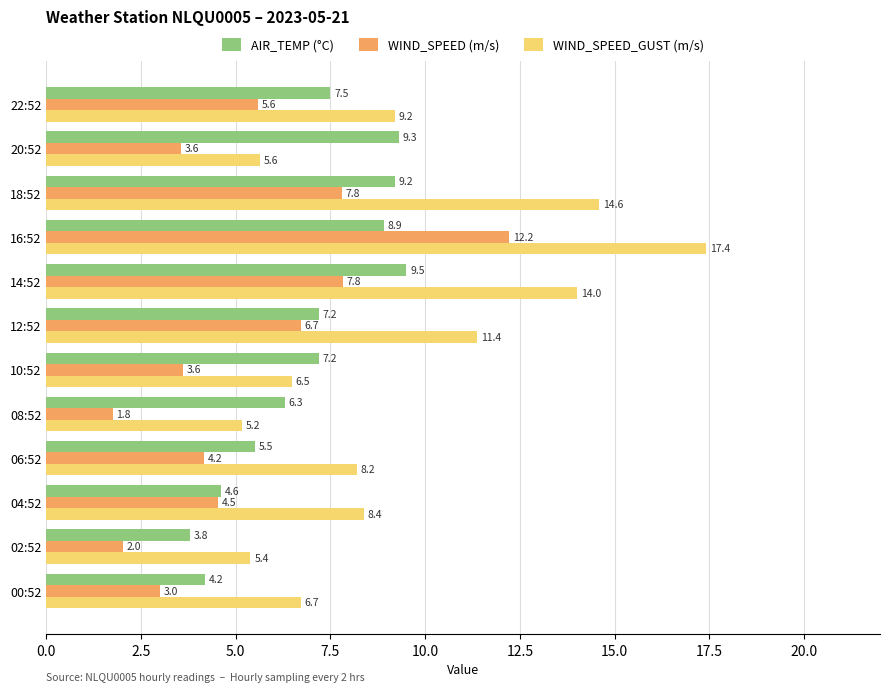

True or false: WIND_SPEED (m/s) has a value of 4.5 at 04:52.

True